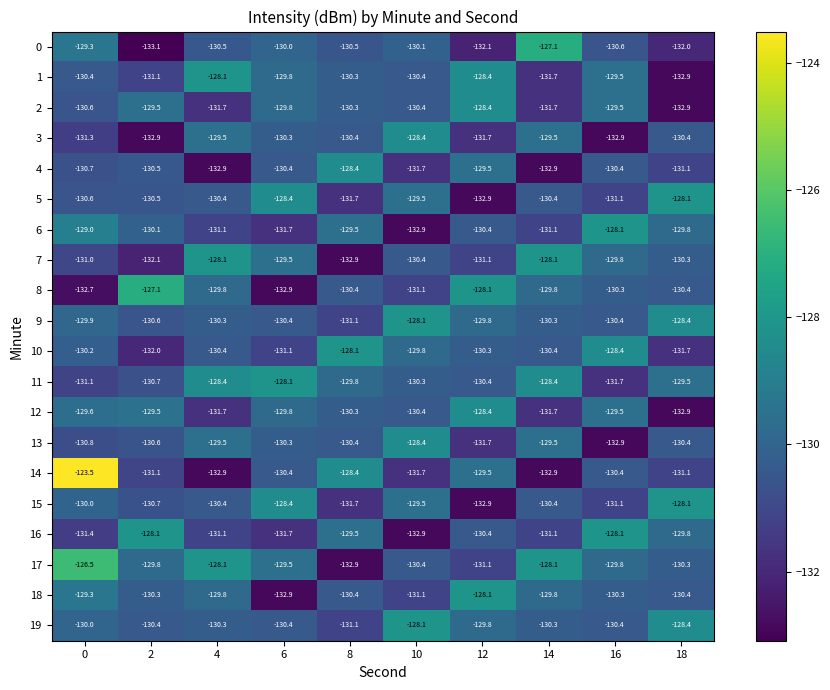

Is it true that 13 equals -61.1 at 12?

False